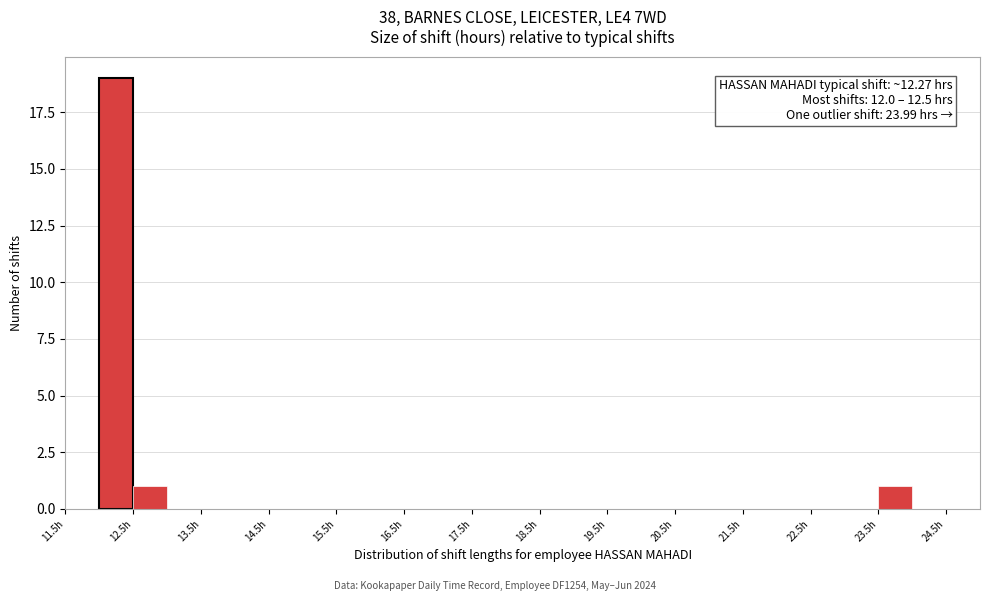

Over which range of the x-axis is the bar tallest?

12.0 to 12.5